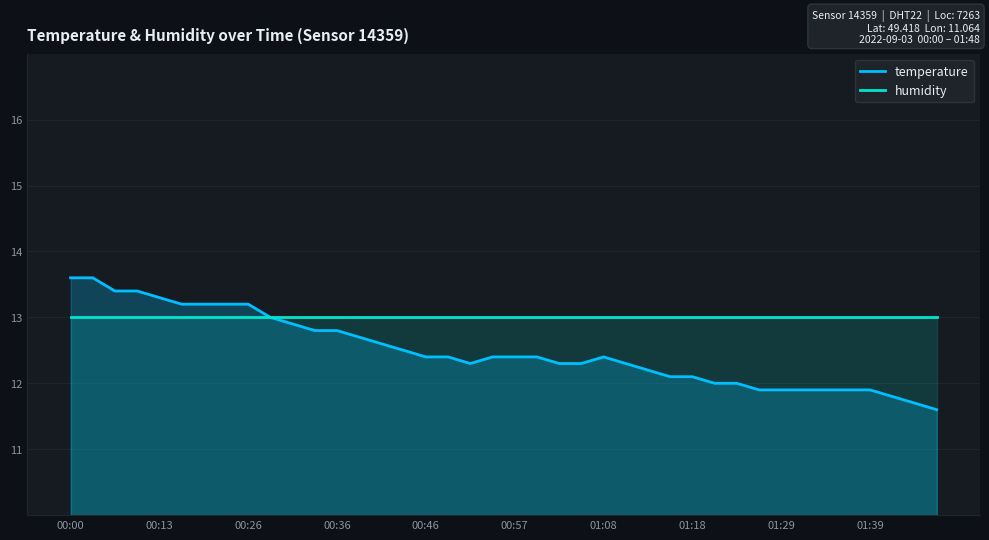

Rank the series at 27 from highest to lowest value.

humidity, temperature